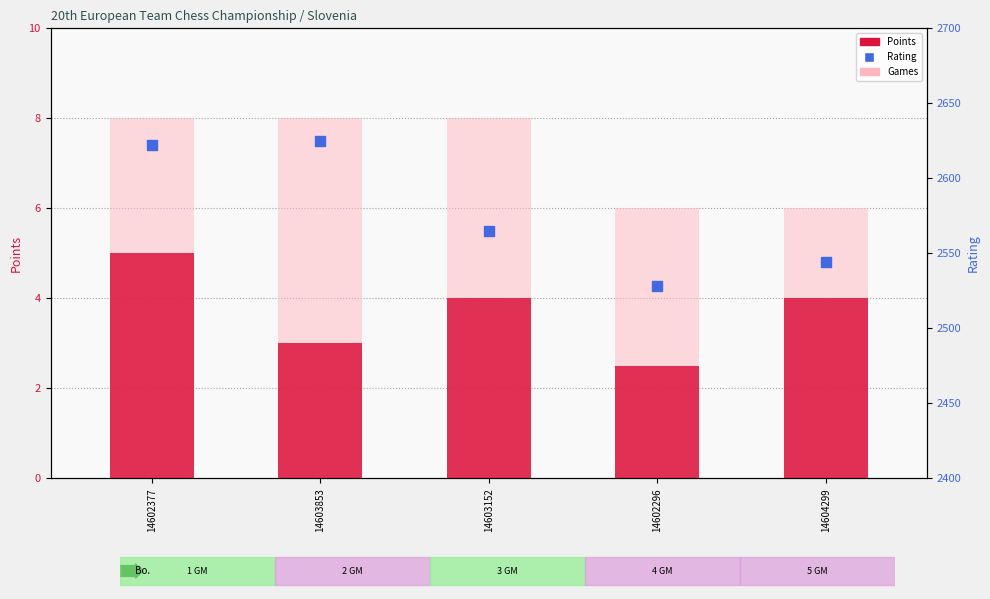

What are all the series names shown in the legend?

Points, Games, Rating